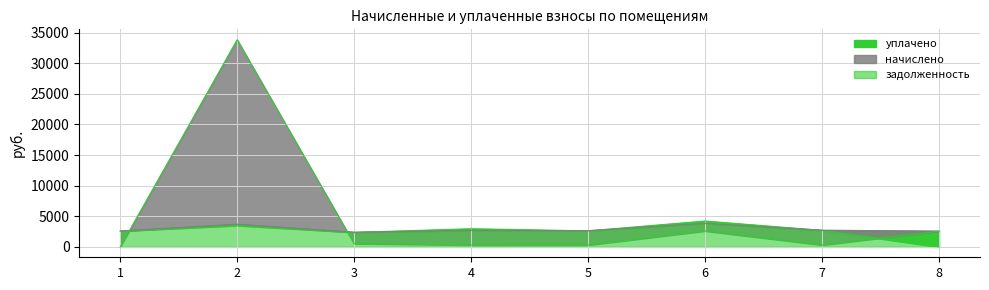

How many data points in начислено are less than 2697?

4